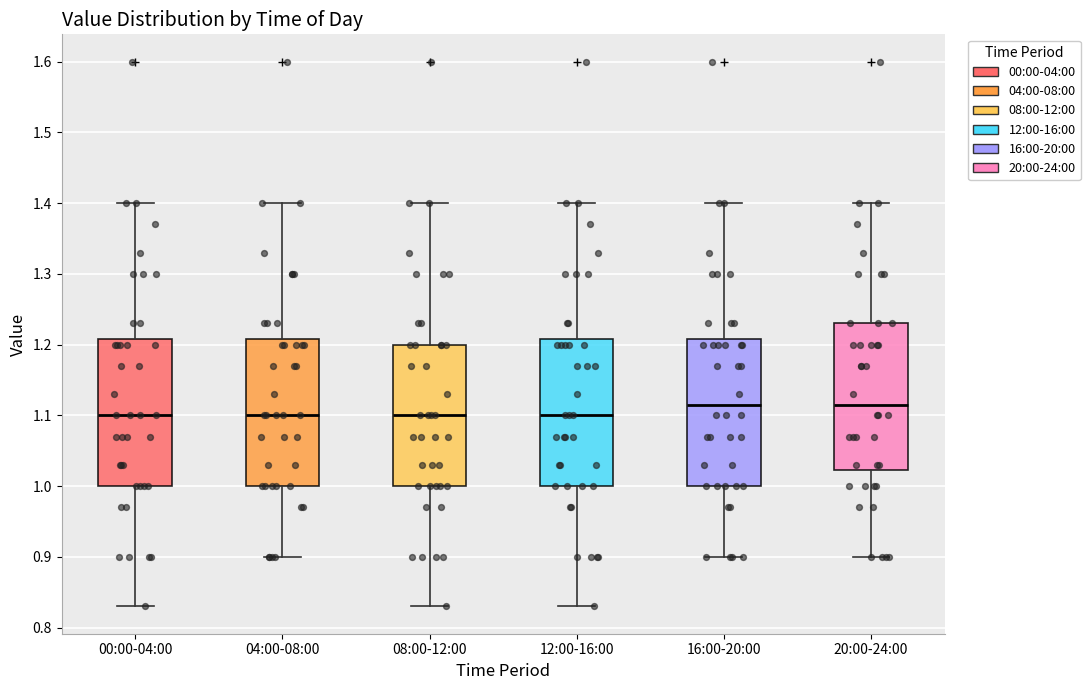

Where does the median line of the box for 08:00-12:00 sit on the y-axis? The values are not printed on the chart, so give them approximately, as read against the axis.

1.10